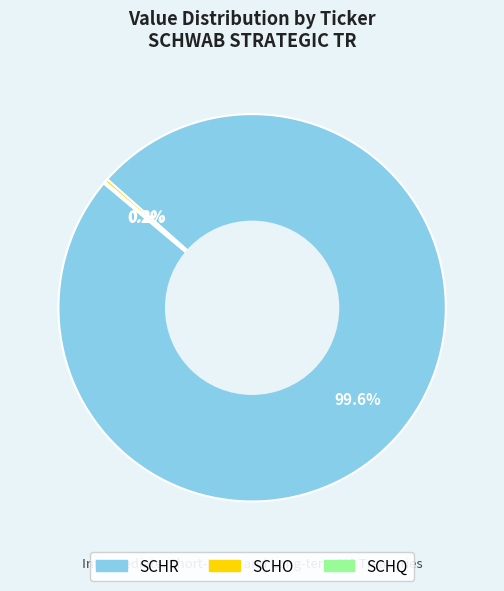

To the nearest percent, what is the average slice percentage?

33%